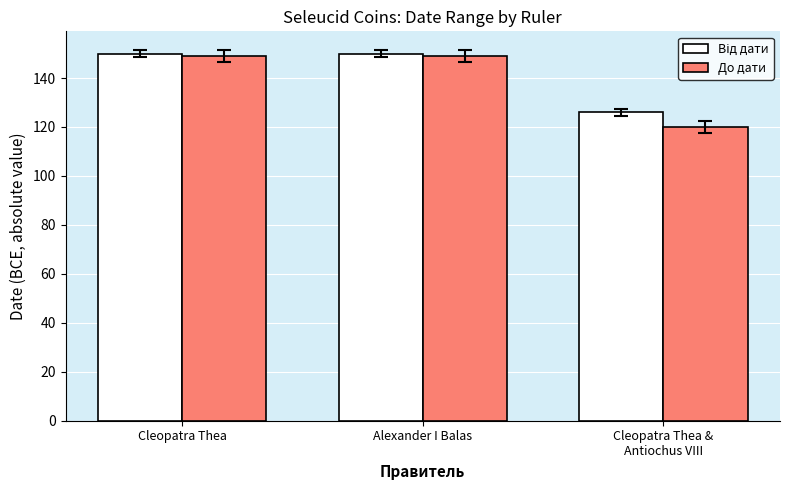

Which label corresponds to the smallest value in the chart?

Cleopatra Thea &
Antiochus VIII